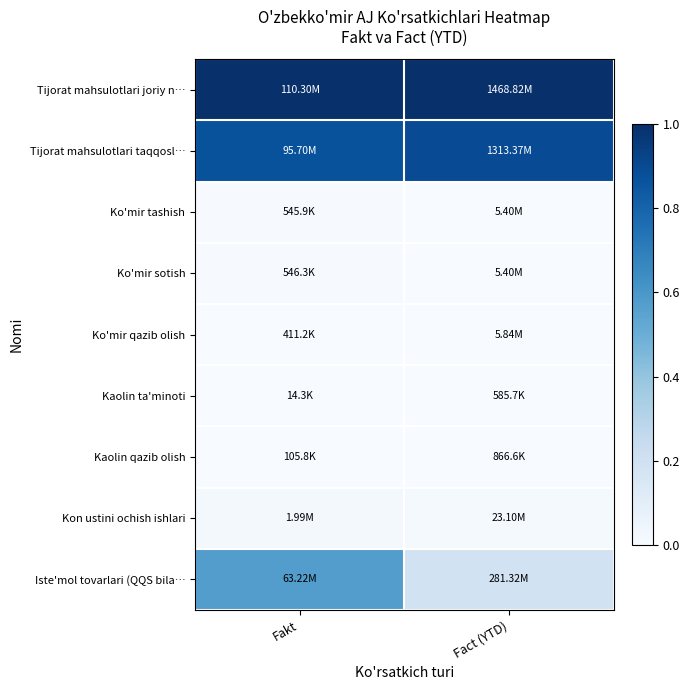

Rank the series at Fakt from lowest to highest value.

Kaolin ta'minoti, Kaolin qazib olish, Ko'mir qazib olish, Ko'mir tashish, Ko'mir sotish, Kon ustini ochish ishlari, Iste'mol tovarlari (QQS bila…, Tijorat mahsulotlari taqqosl…, Tijorat mahsulotlari joriy n…